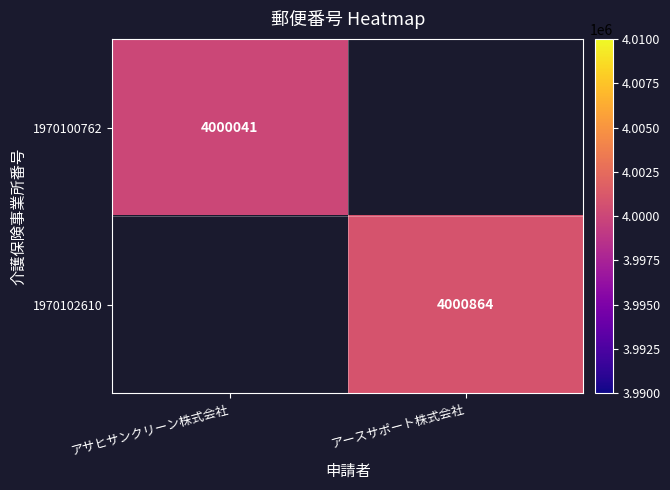

The 1970100762 series shows 4000041 at アサヒサンクリーン株式会社. True or false?

True